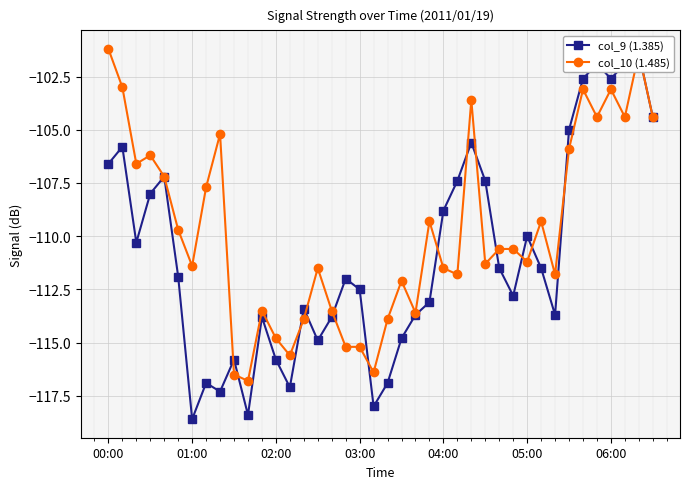

What is the total value across all series at 14?

-227.3